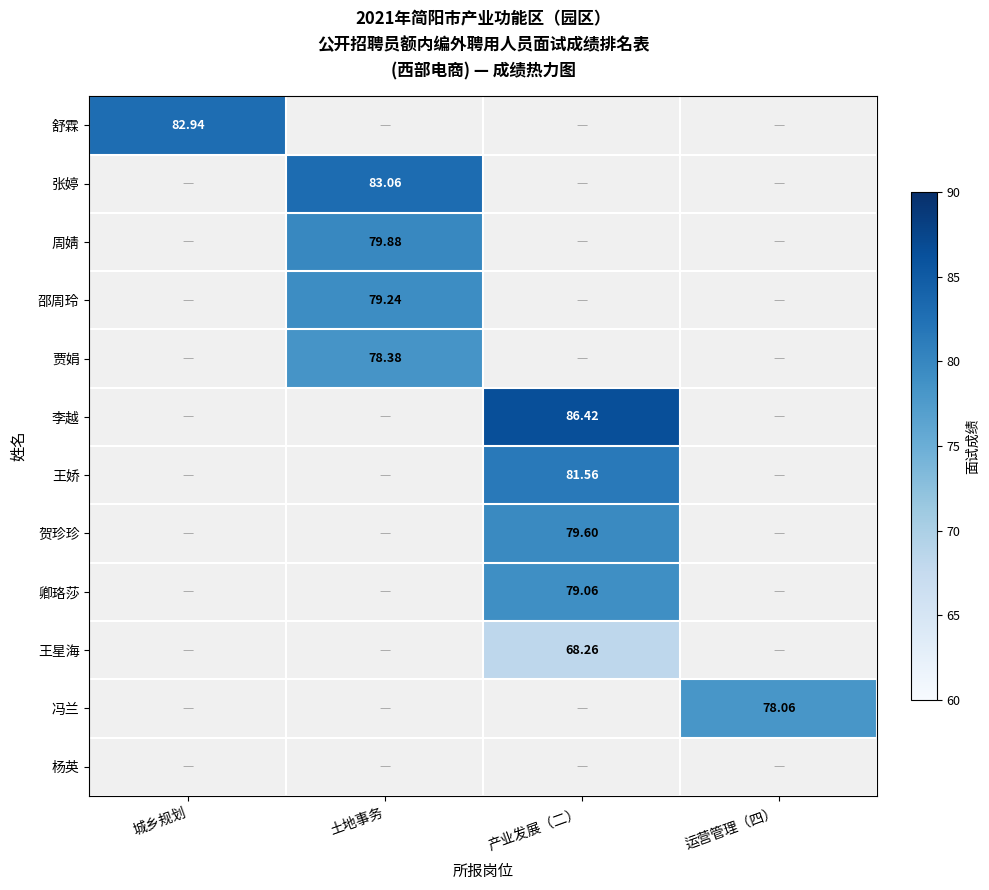

Is the value of 王娇 at 产业发展（二） greater than the value of 李越 at 产业发展（二）?

No